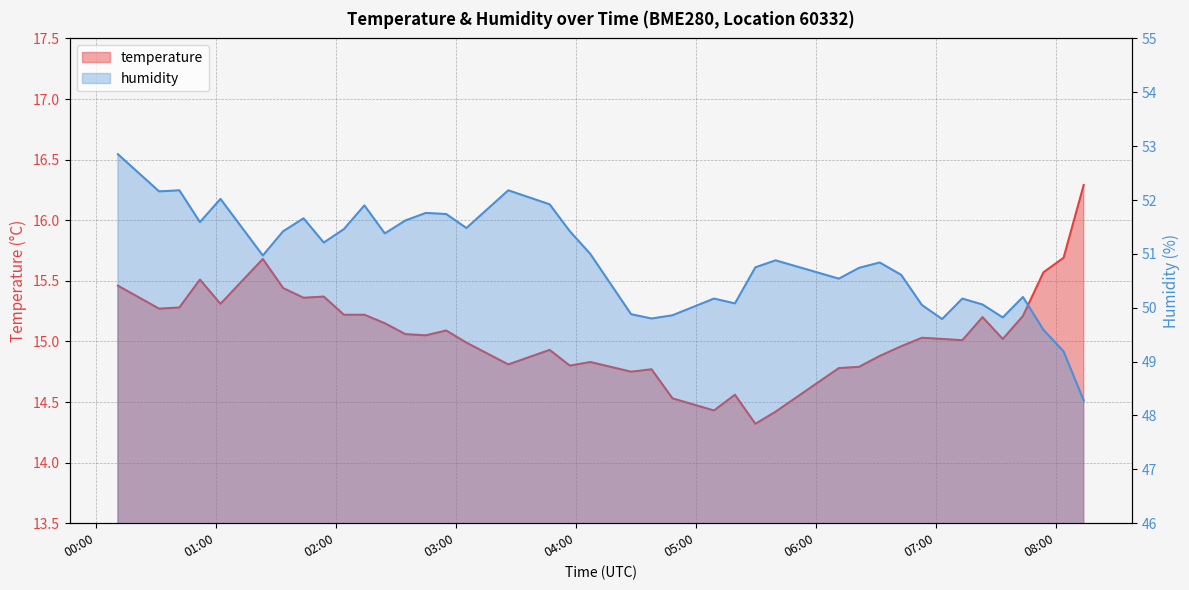

At which label does temperature first exceed 15?

2023-04-02T00:10:45